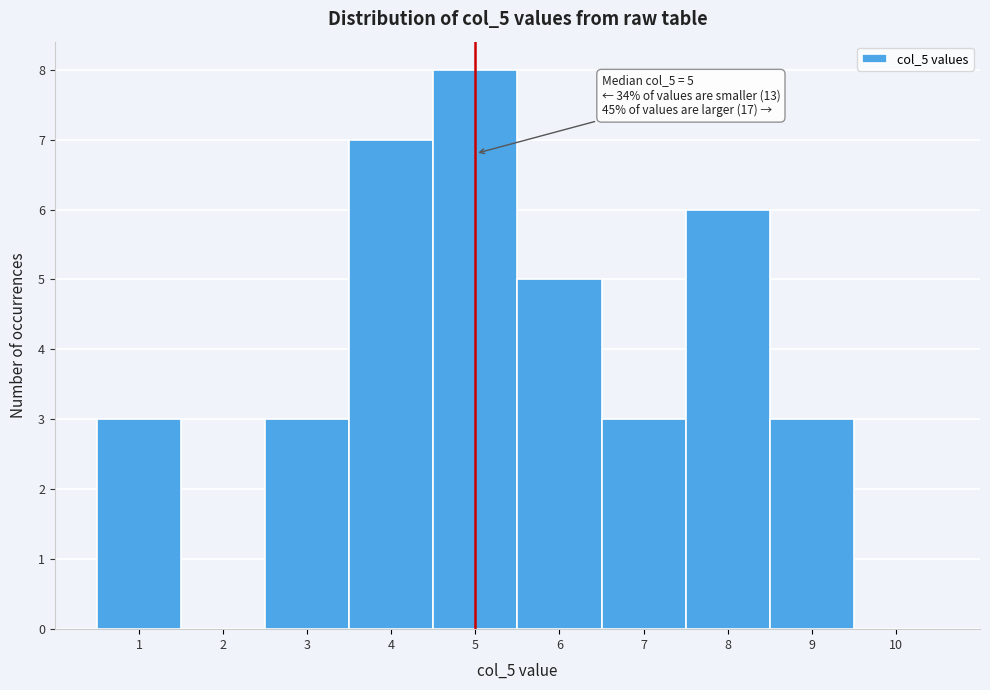

Which range on the x-axis has the tallest bar?

4.5 to 5.5